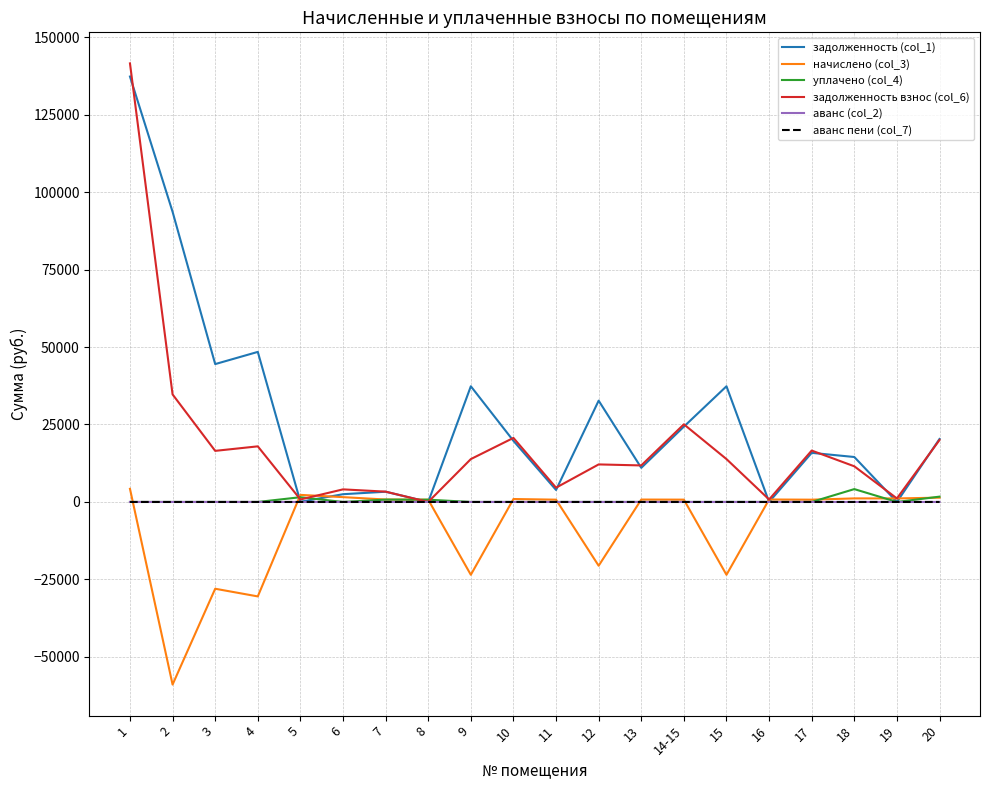

Is the value of задолженность взнос (col_6) at 7 greater than the value of начислено (col_3) at 3?

Yes